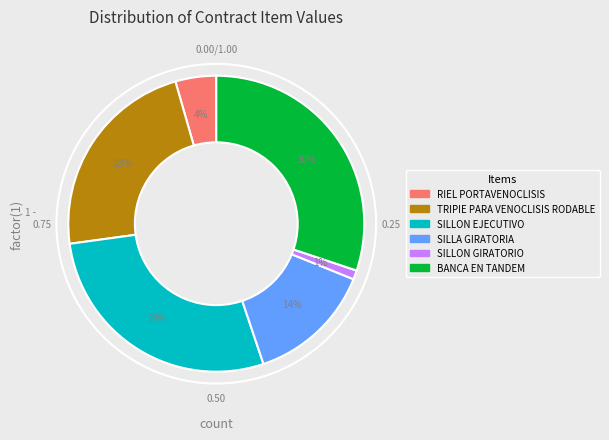

Which has a higher value, BANCA EN TANDEM or SILLON GIRATORIO?

BANCA EN TANDEM